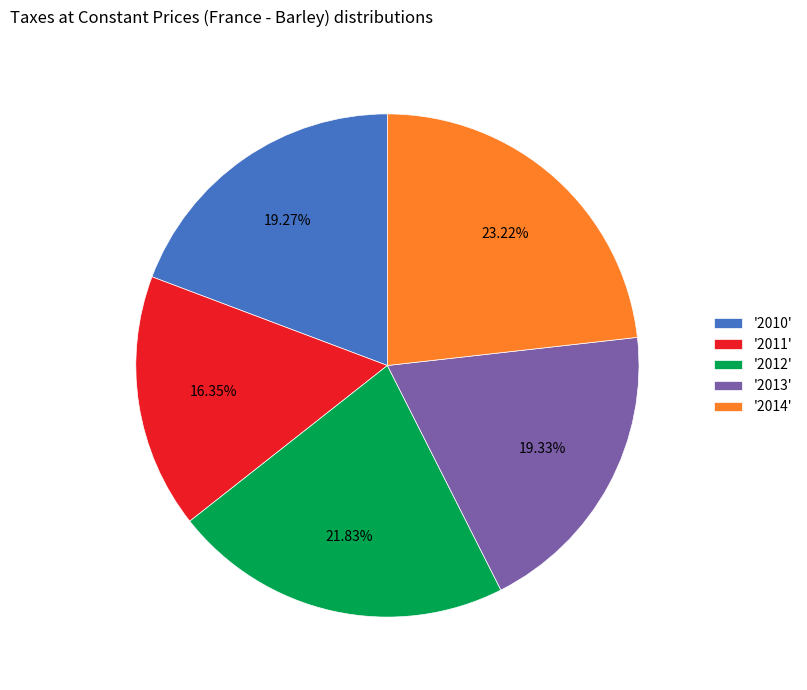

Between '2012' and '2010', which is larger?

'2012'